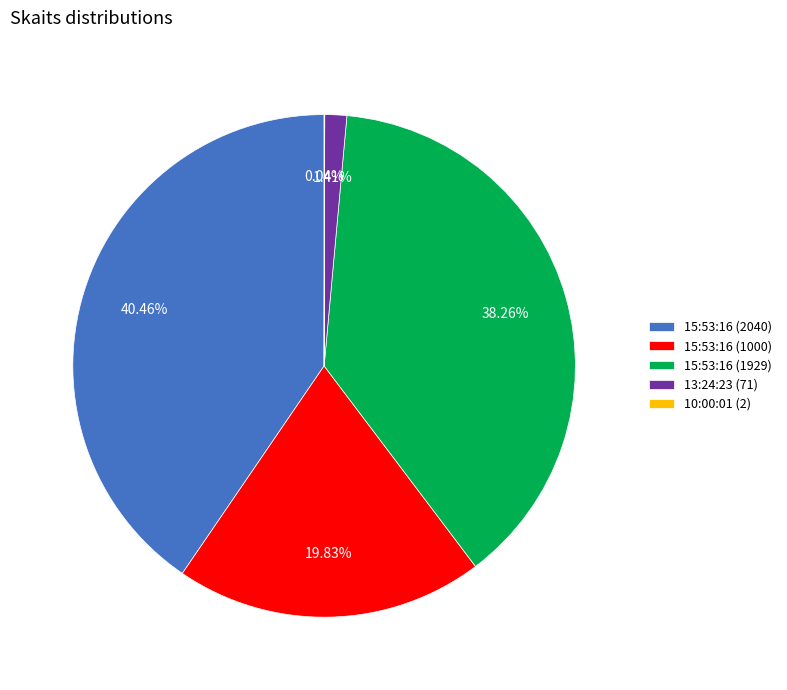

The 15:53:16 (2040) slice represents 29% of the pie. True or false?

False